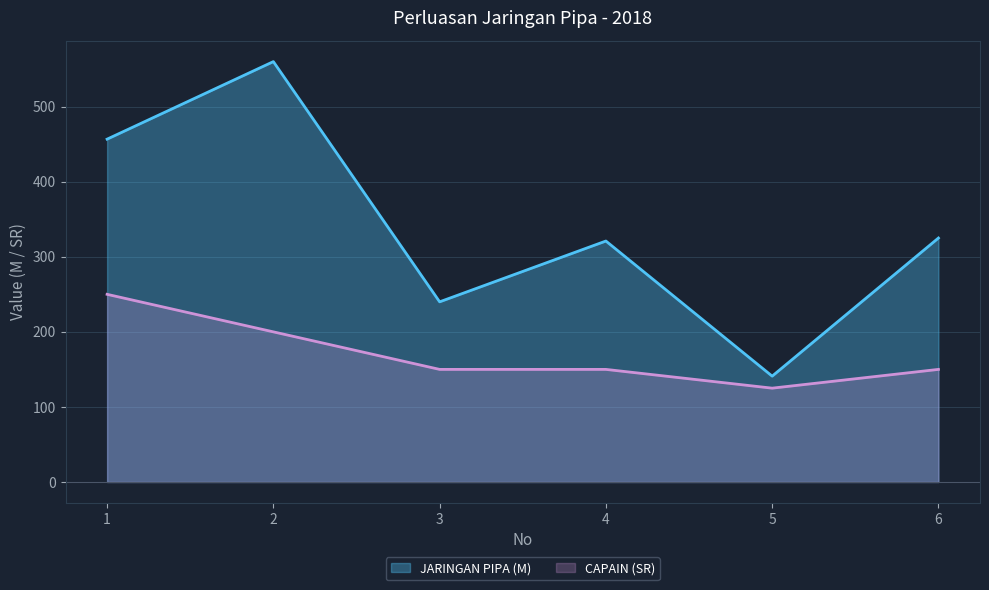

Is it true that JARINGAN PIPA (M) equals 909.1 at 2?

False